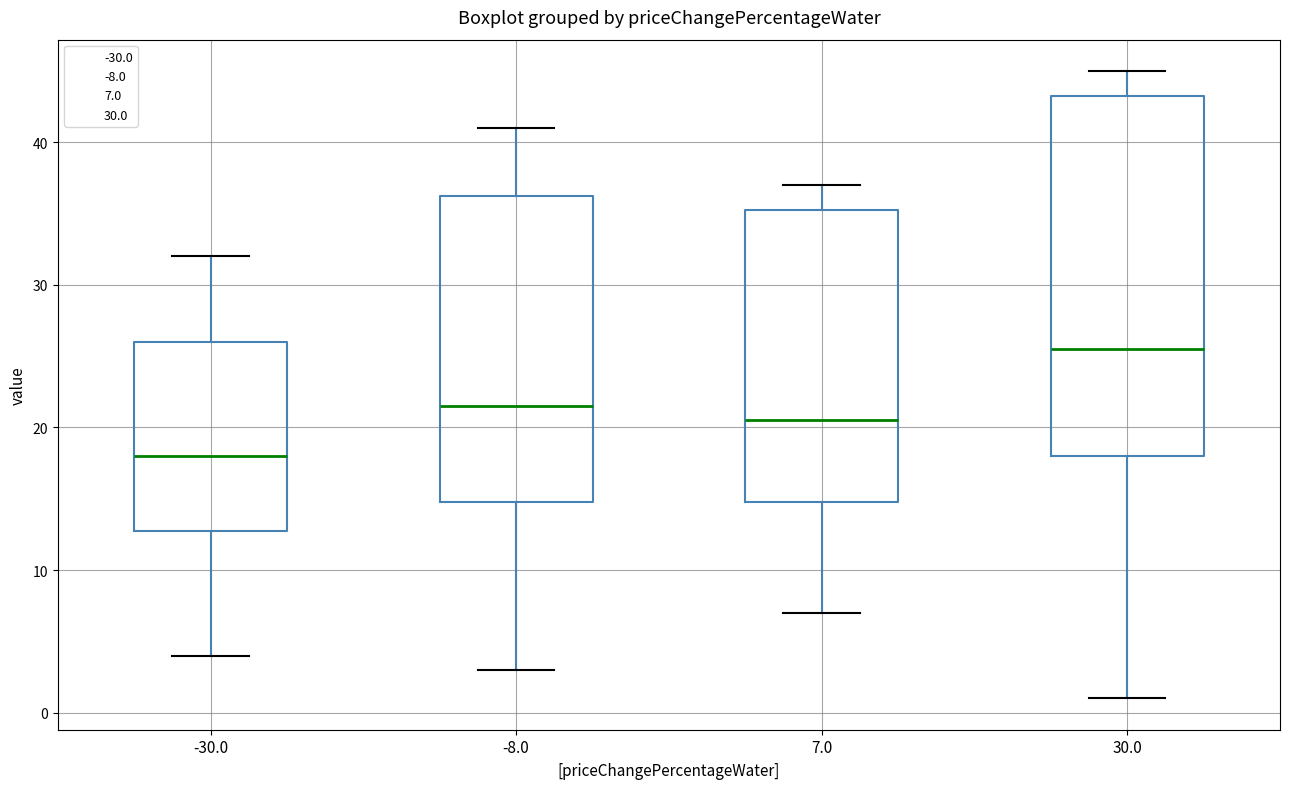

Reading left to right, read every box against the y-axis: the position of its median line, the range the box covers, and the ends of its whiskers. The values are not printed on the chart, so give them approximately, as read against the axis.

-30.0: median 18, box 13 to 26, whiskers 4 to 32
-8.0: median 22, box 15 to 36, whiskers 3 to 41
7.0: median 21, box 15 to 35, whiskers 7 to 37
30.0: median 26, box 18 to 43, whiskers 1 to 45